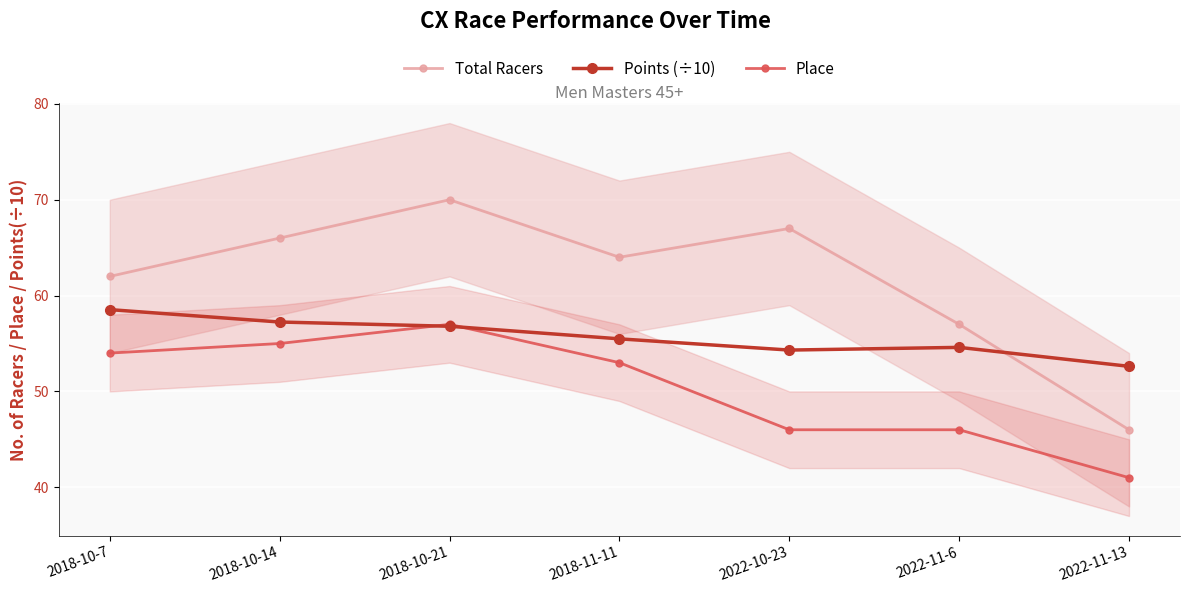

Between 2018-10-7 and 2022-11-6, which series saw the biggest shift?

Place